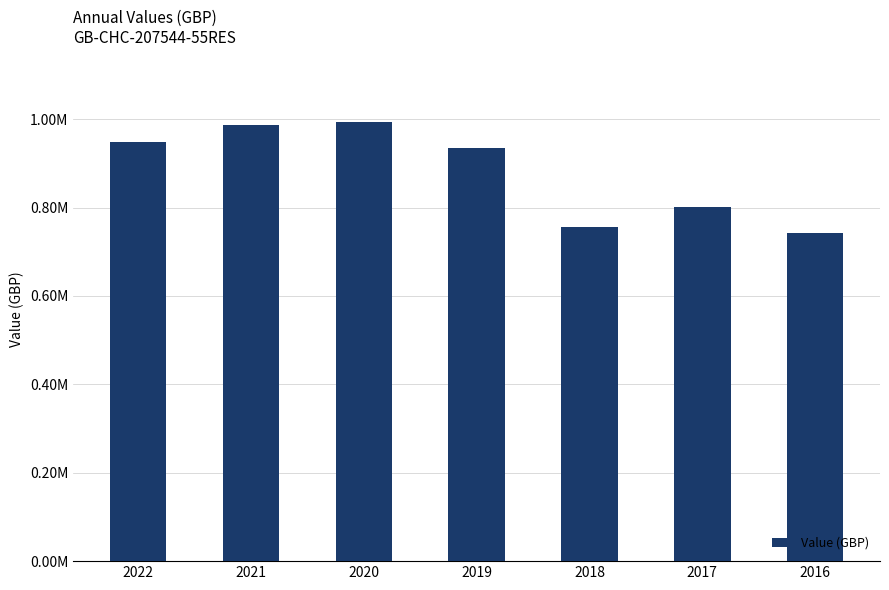

What is the ratio of the value at 2018 to the value at 2021?

0.8